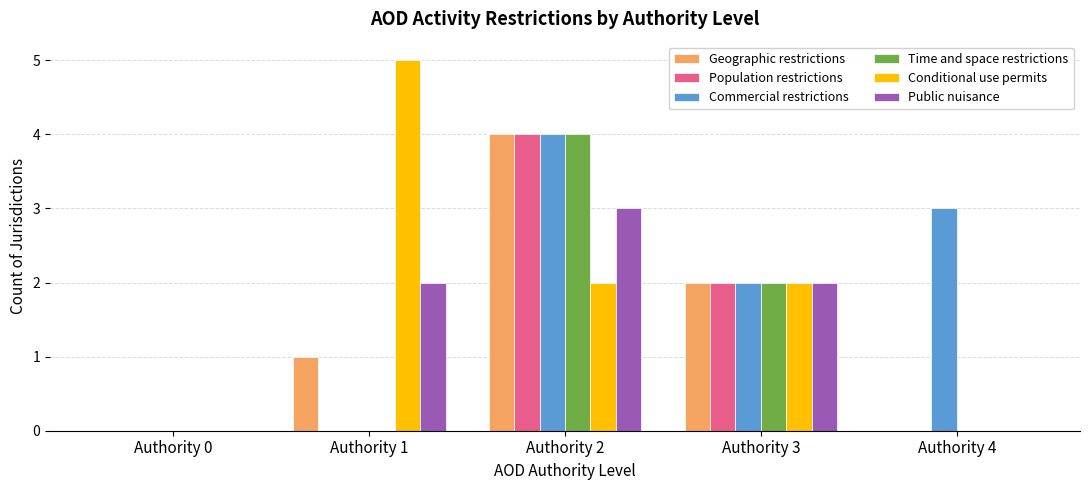

At which category is the sum across all series the highest?

Authority 2